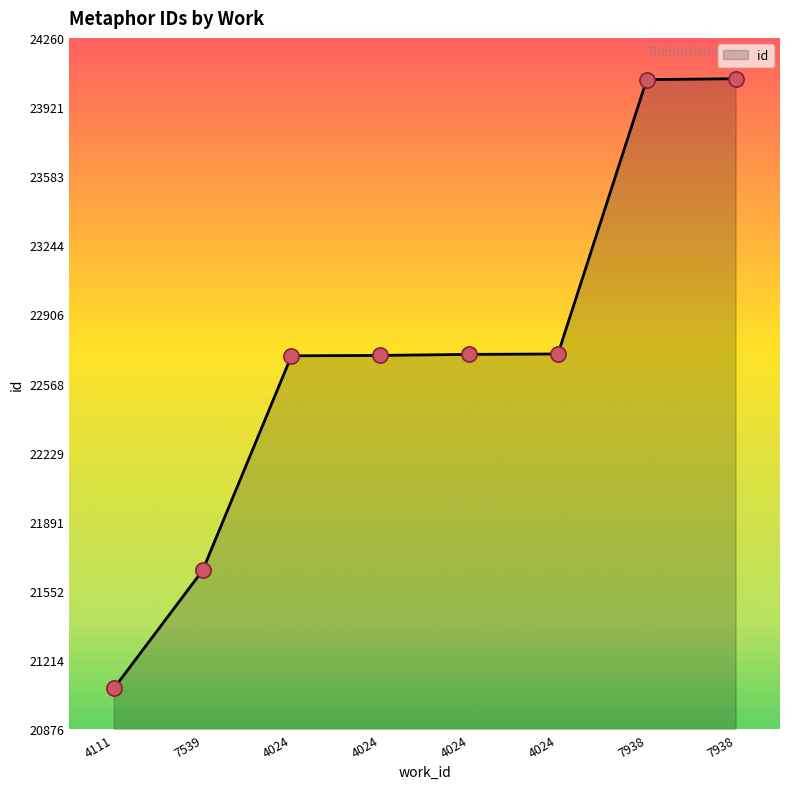

How many lines are shown in the chart?

1